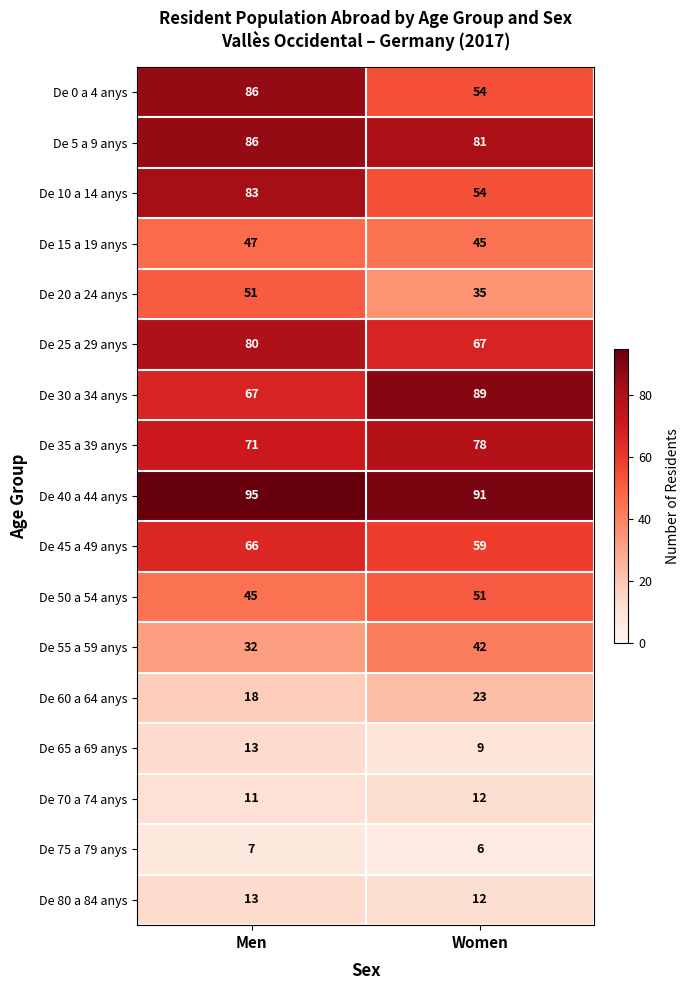

List the labels in order of De 35 a 39 anys value, largest first.

Women, Men